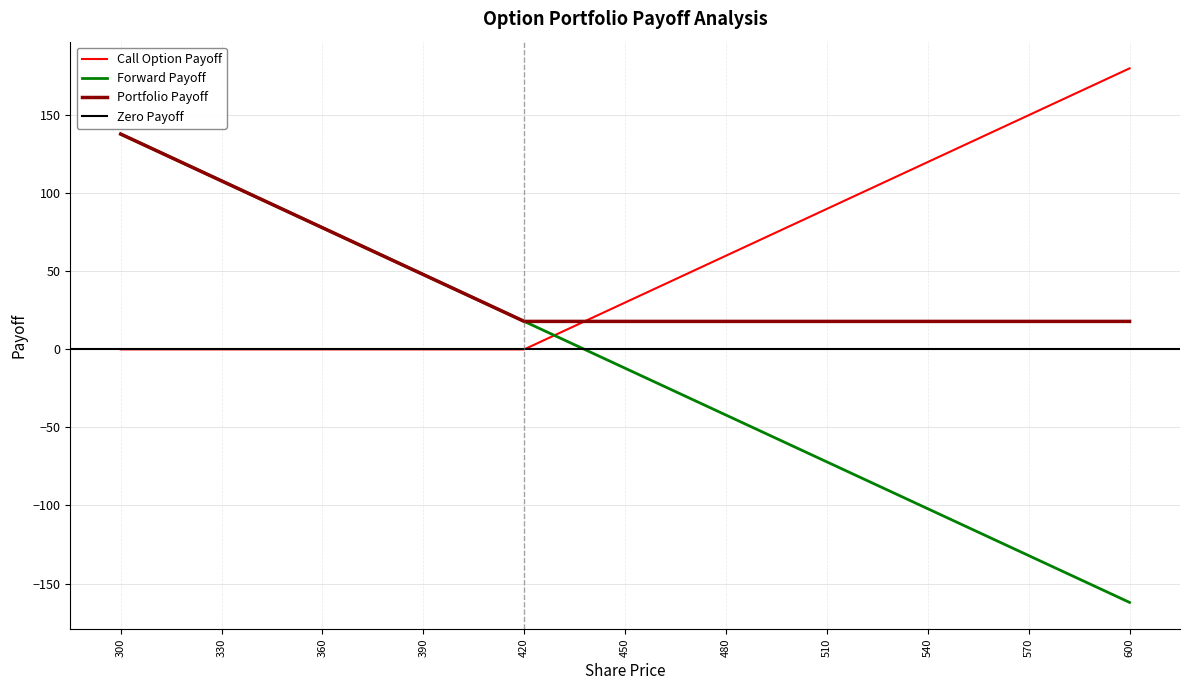

What is the sum of the Call Option Payoff values at 390 and 600?

180.0